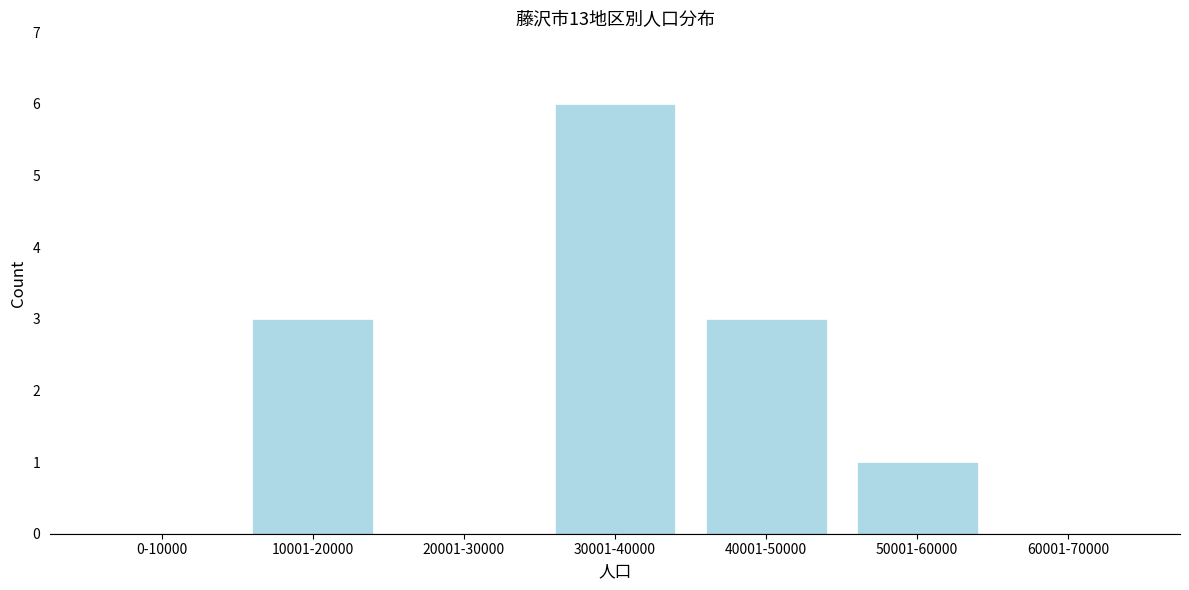

Reading right to left, list all the values displayed in this chart.

60001-70000=0	50001-60000=1	40001-50000=3	30001-40000=6	20001-30000=0	10001-20000=3	0-10000=0